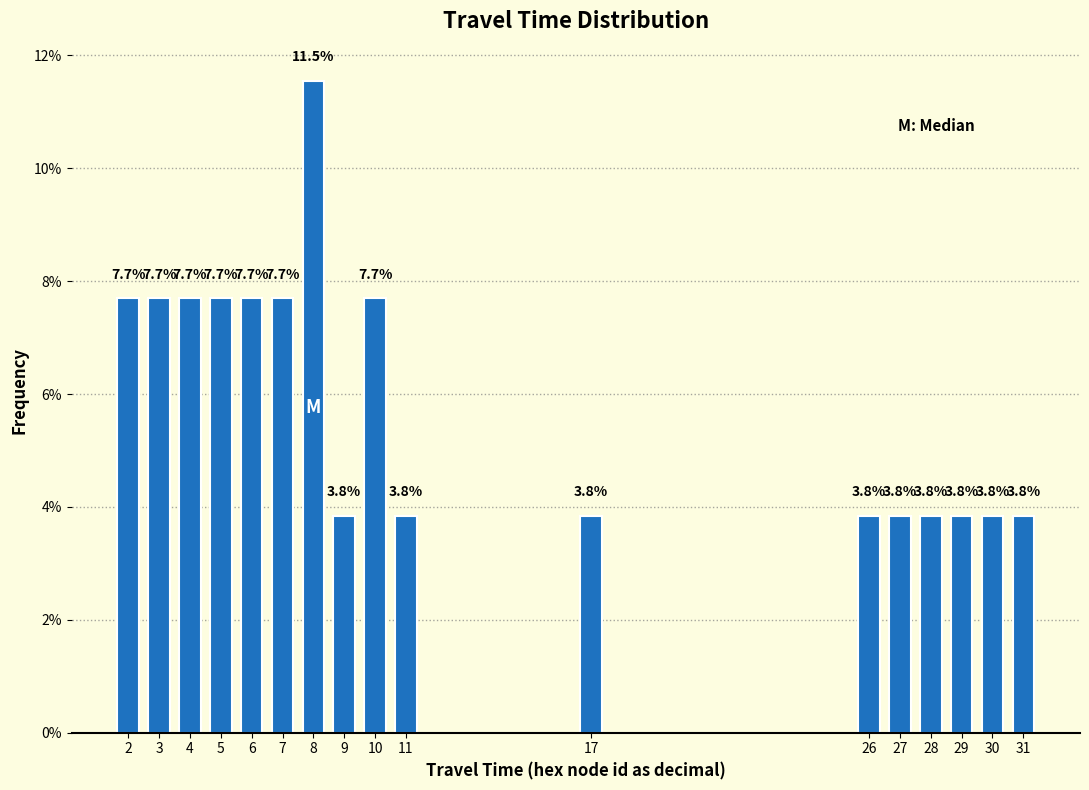

Reading left to right, what are all the values shown in this chart?

7.7	7.7	7.7	7.7	7.7	7.7	11.5	3.8	7.7	3.8	3.8	3.8	3.8	3.8	3.8	3.8	3.8